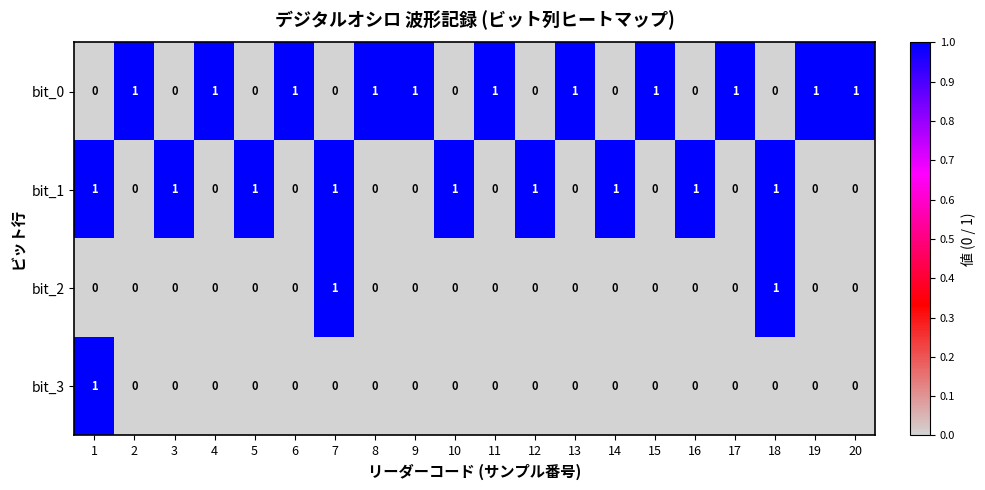

The value of bit_2 at 4 is -1. True or false?

False